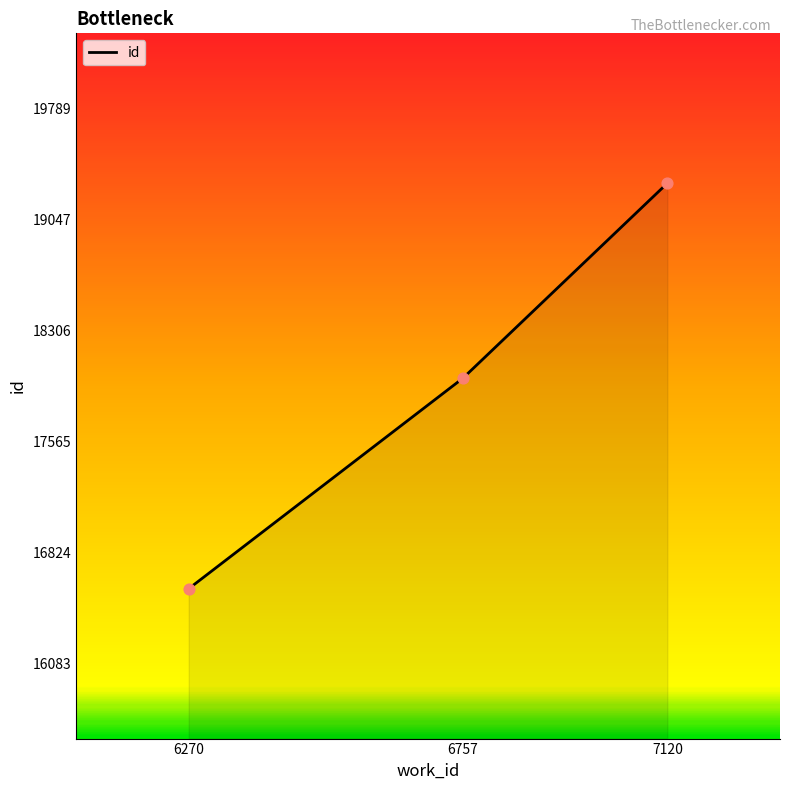

What is the change in value from 6270 to 6757?

+1405